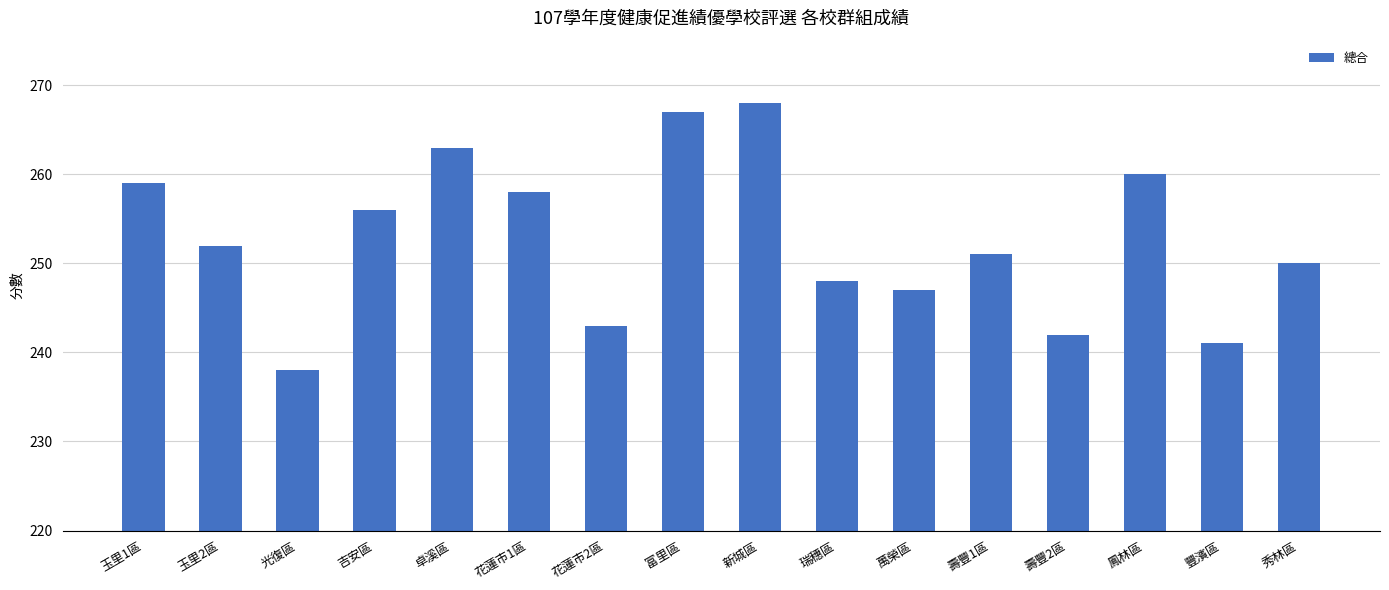

What is the value of the 15th bar from the left?

241